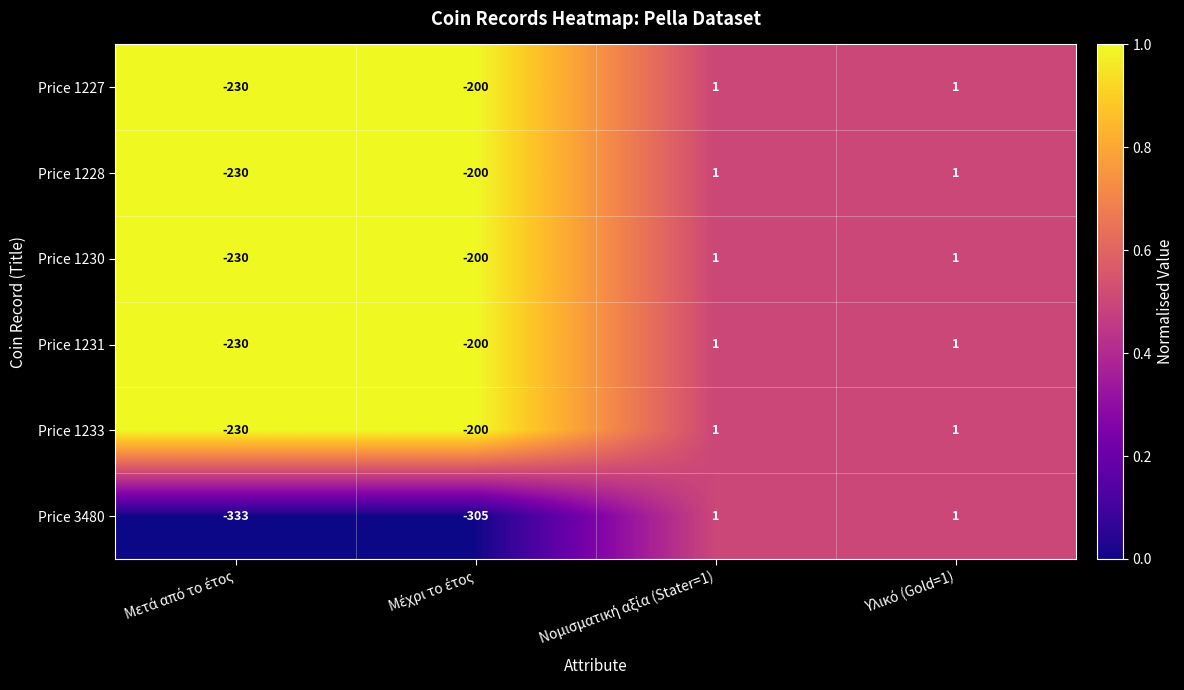

Count the Price 1231 values in the range -200 to 1.

3